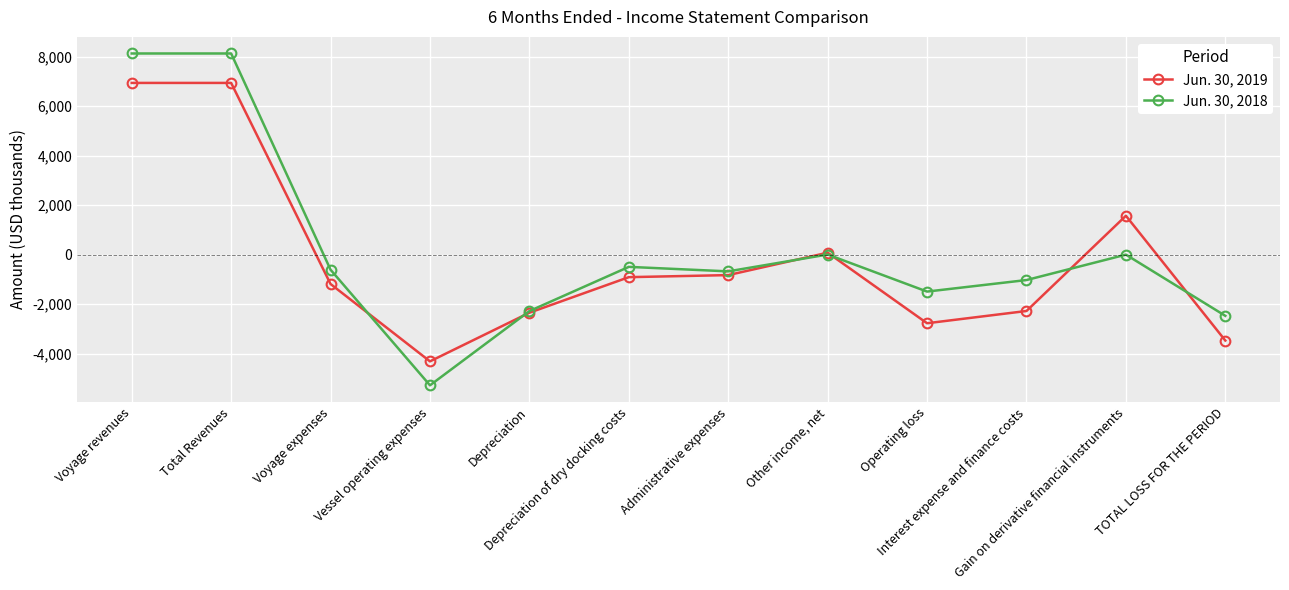

The Jun. 30, 2019 series shows -3896 at Operating loss. True or false?

False